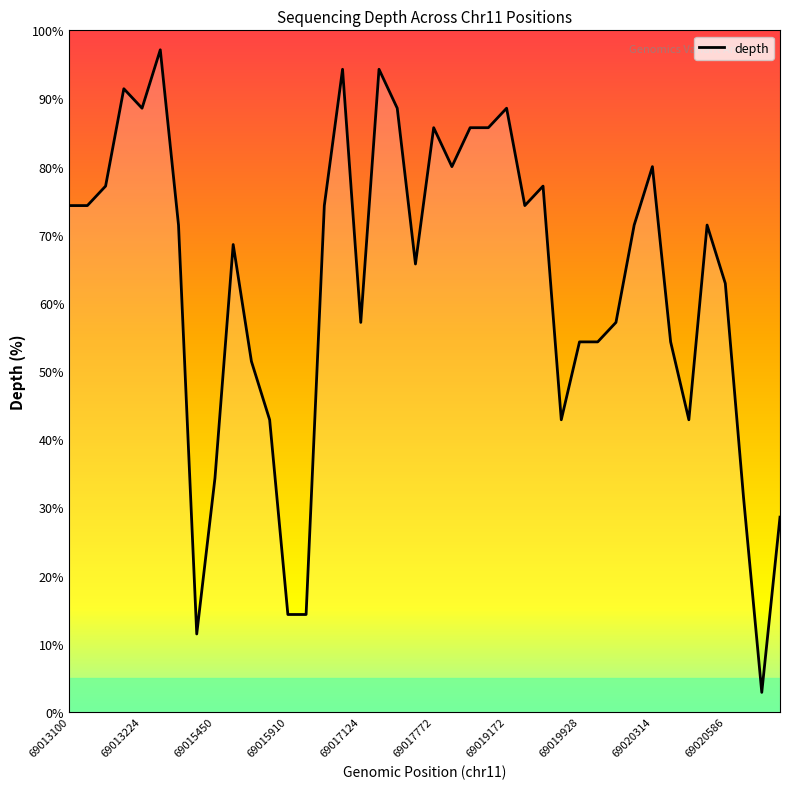

What is the average value?

62.9